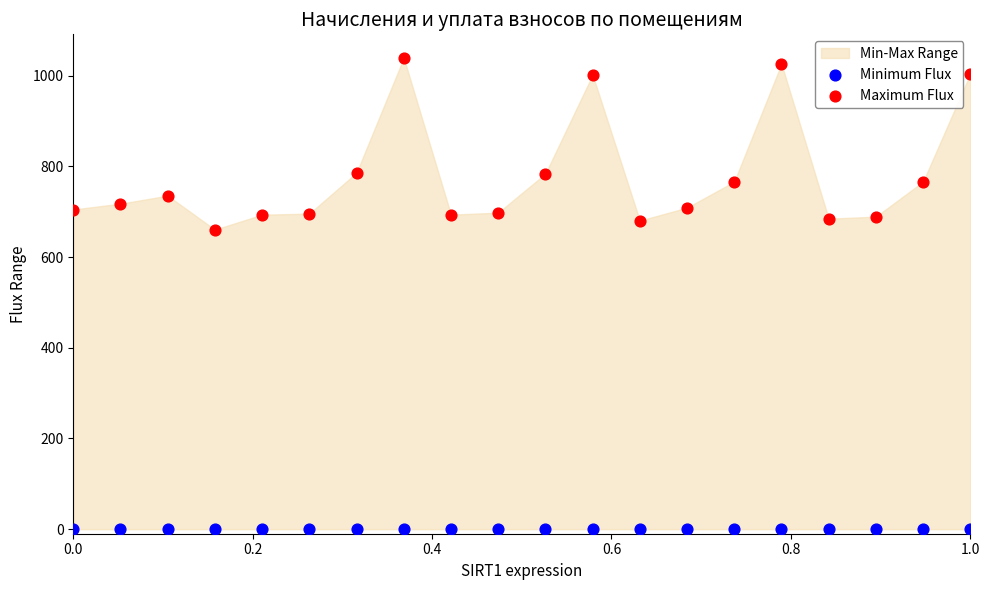

Which series reaches the maximum Y coordinate?

Maximum Flux